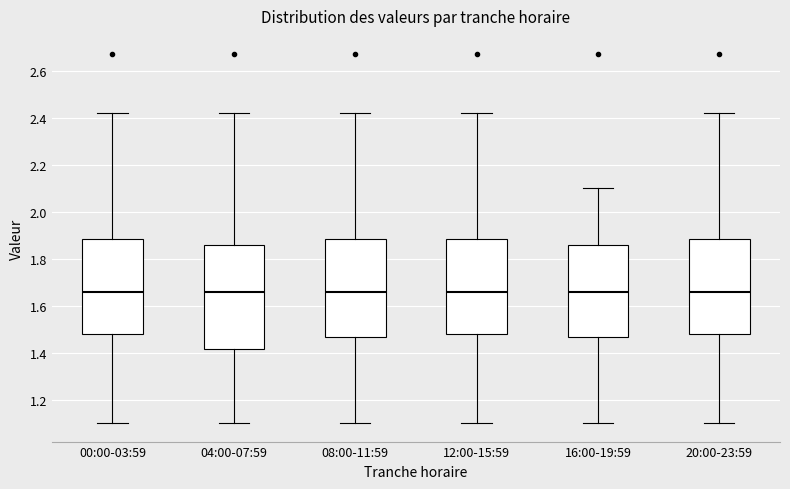

Where does the upper whisker of the box for 20:00-23:59 end on the y-axis? The values are not printed on the chart, so give them approximately, as read against the axis.

2.42